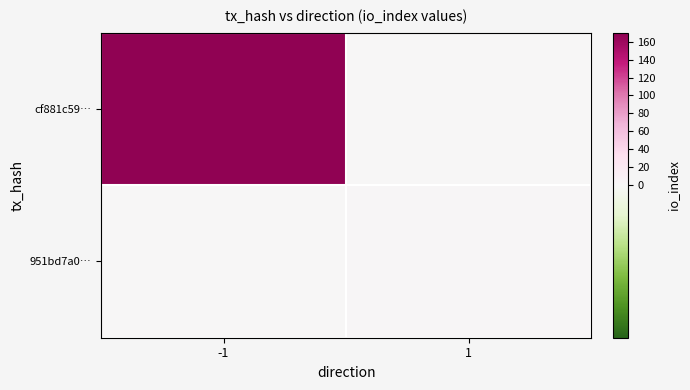

Rank the series by their average value, from lowest to highest.

951bd7a0…, cf881c59…